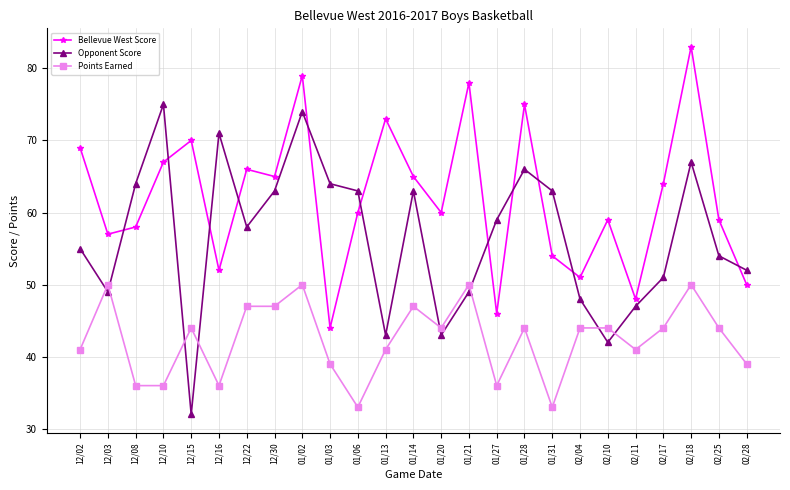

What is the sum of all Points Earned values?

1060